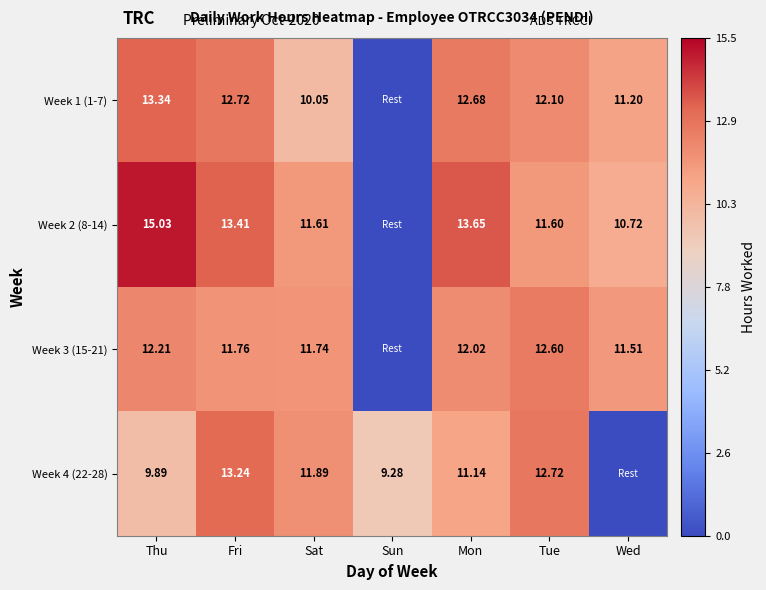

What is the sum of the Week 1 (1-7) values at Thu and Sat?

23.4